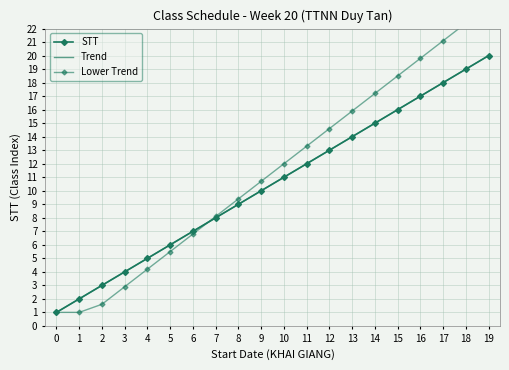

Reading right to left, transcribe all the data shown in this chart.

STT: 19=20.0	18=19.0	17=18.0	16=17.0	15=16.0	14=15.0	13=14.0	12=13.0	11=12.0	10=11.0	9=10.0	8=9.0	7=8.0	6=7.0	5=6.0	4=5.0	3=4.0	2=3.0	1=2.0	0=1.0
Trend: 19=20.0	18=19.0	17=18.0	16=17.0	15=16.0	14=15.0	13=14.0	12=13.0	11=12.0	10=11.0	9=10.0	8=9.0	7=8.0	6=7.0	5=6.0	4=5.0	3=4.0	2=3.0	1=2.0	0=1.0
Lower Trend: 19=23.7	18=22.4	17=21.1	16=19.8	15=18.5	14=17.2	13=15.9	12=14.6	11=13.3	10=12.0	9=10.7	8=9.4	7=8.1	6=6.8	5=5.5	4=4.2	3=2.9	2=1.6	1=1.0	0=1.0